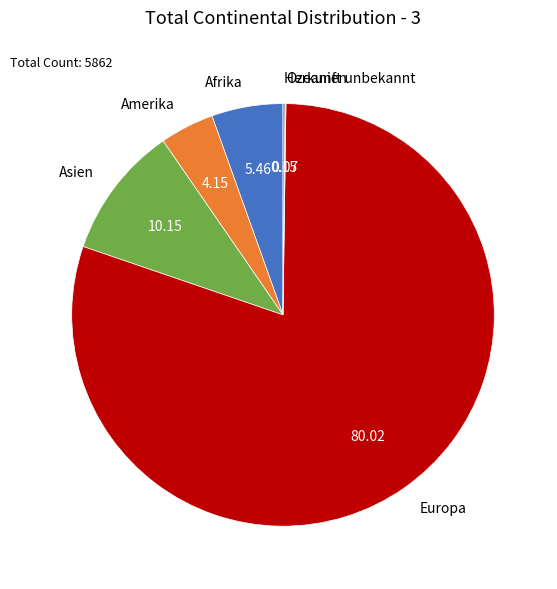

Does any single category account for the majority?

Yes